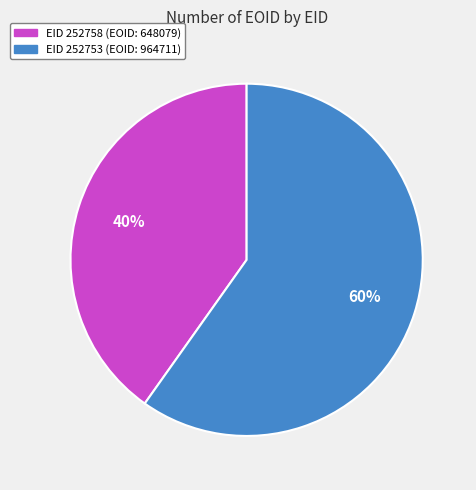

To the nearest percent, what is the difference between the EID 252758 (EOID: 648079) and EID 252753 (EOID: 964711) slice percentages?

20%